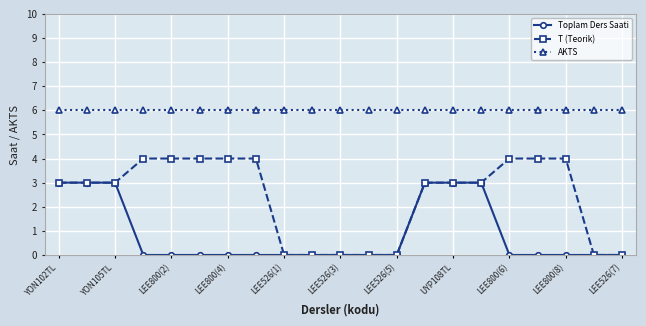

What is the maximum value for AKTS?

6